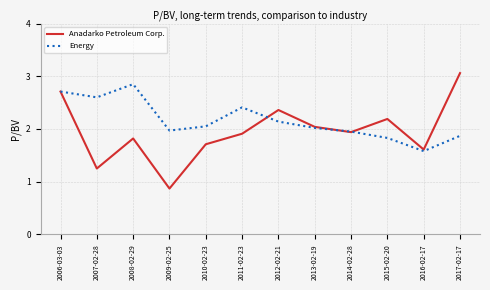

Rank the series at 2011-02-23 from highest to lowest value.

Energy, Anadarko Petroleum Corp.